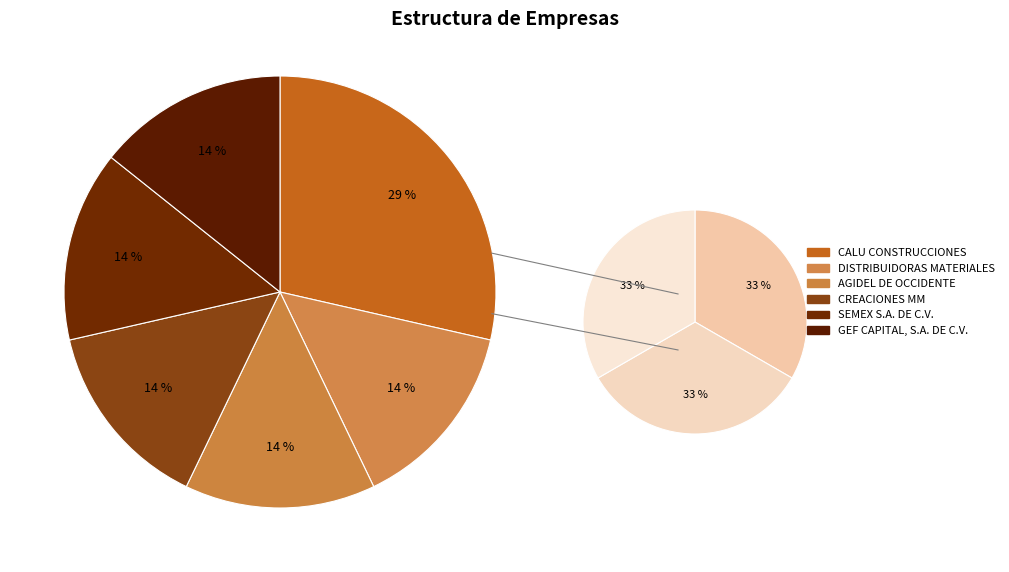

Is AGIDEL DE OCCIDENTE S.A. DE CV. the majority of the pie?

No